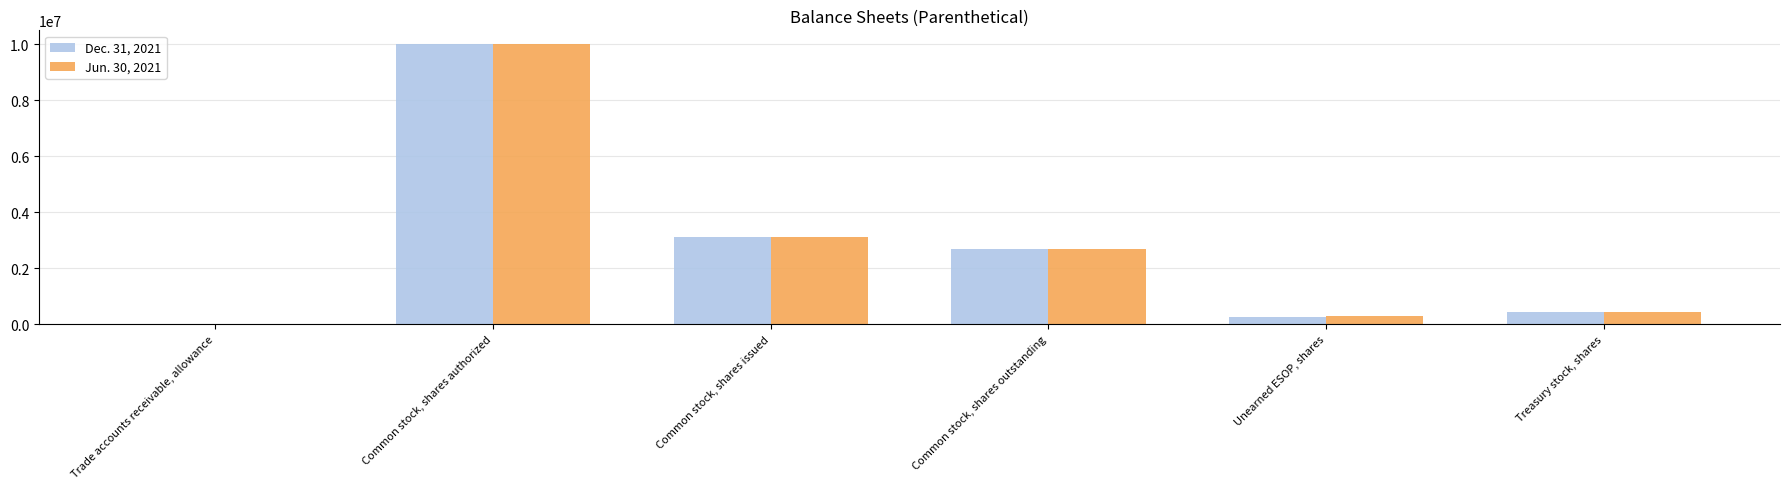

Reading left to right, what are all the values shown in this chart?

Dec. 31, 2021: 3000	10000000	3129874	2702633	267861	427241
Jun. 30, 2021: 3000	10000000	3129874	2702633	279429	427241